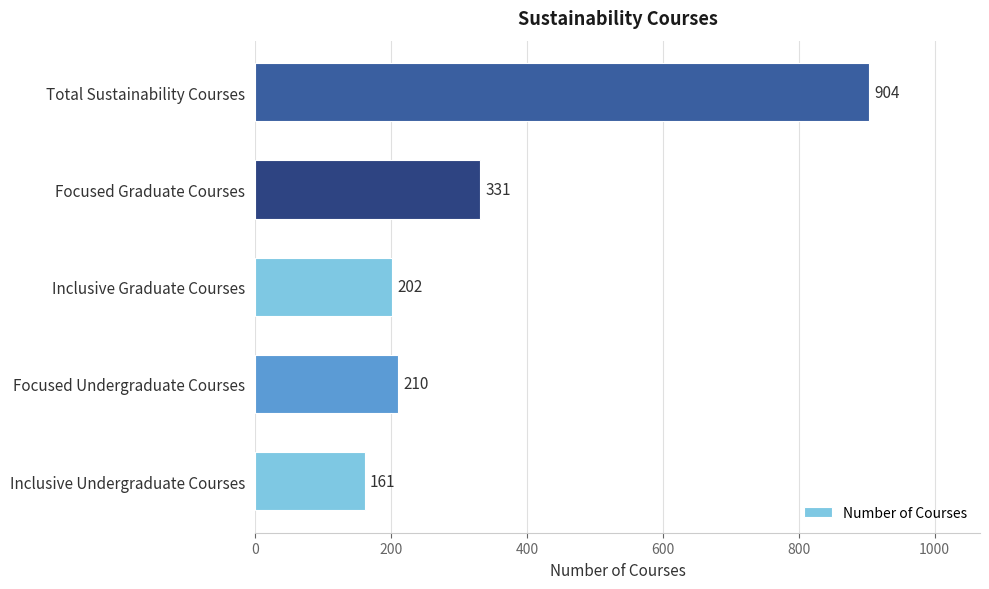

Are the bars grouped side by side (vs. stacked)?

No